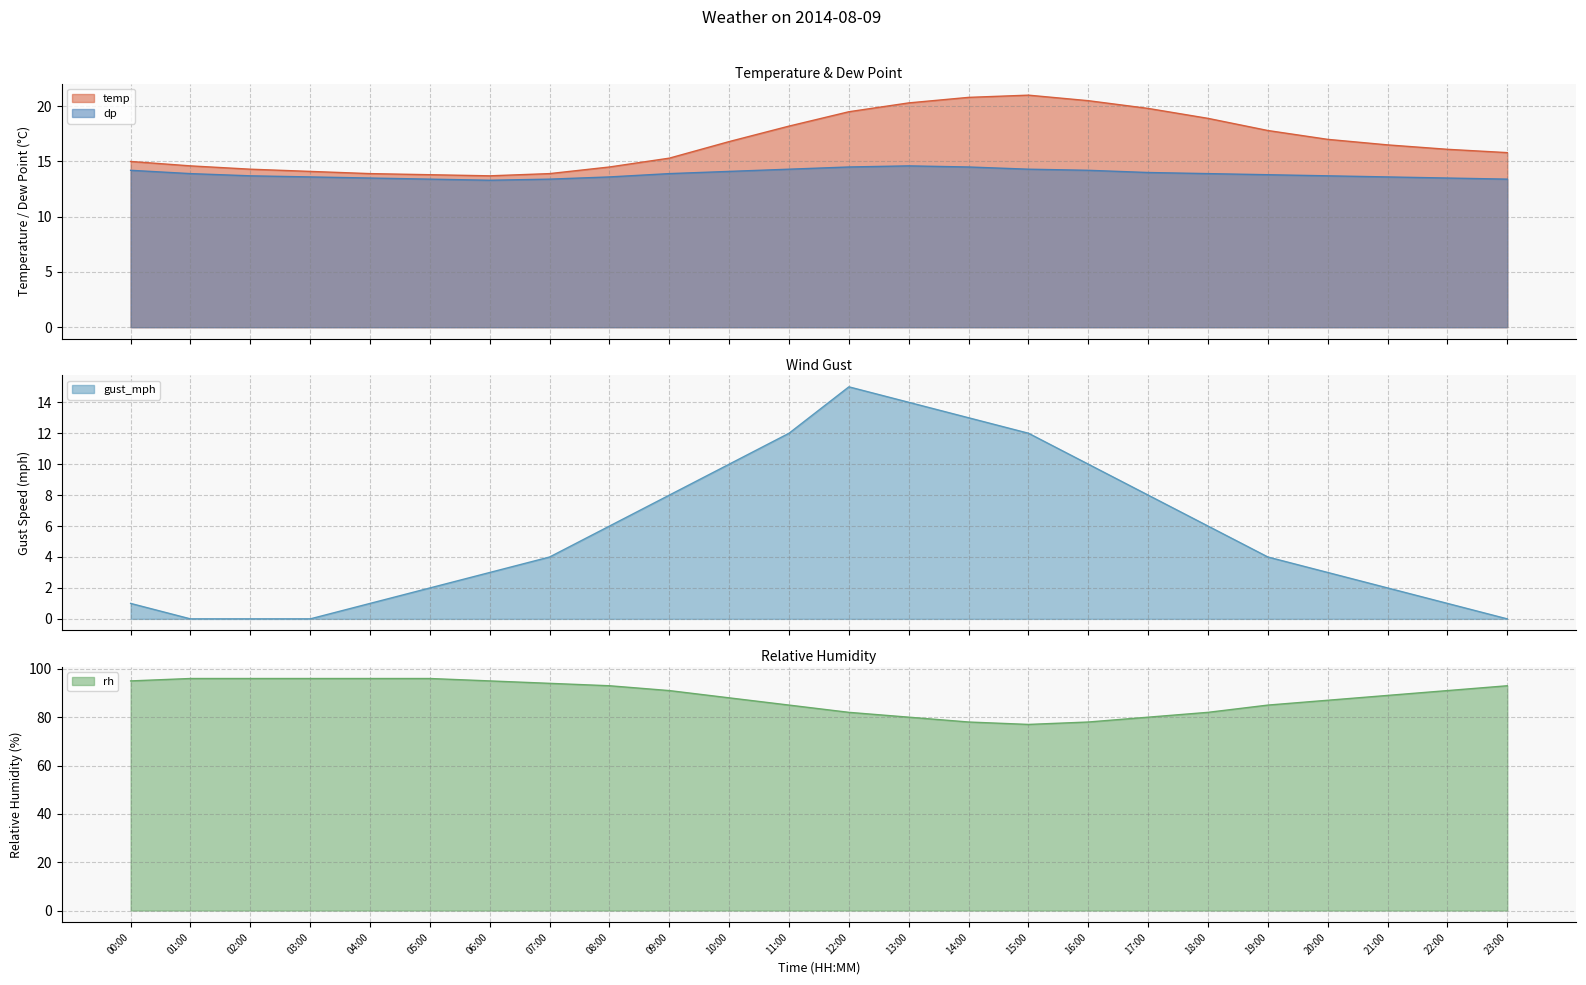

Rank the series by their maximum value, from highest to lowest.

rh, temp, gust_mph, dp